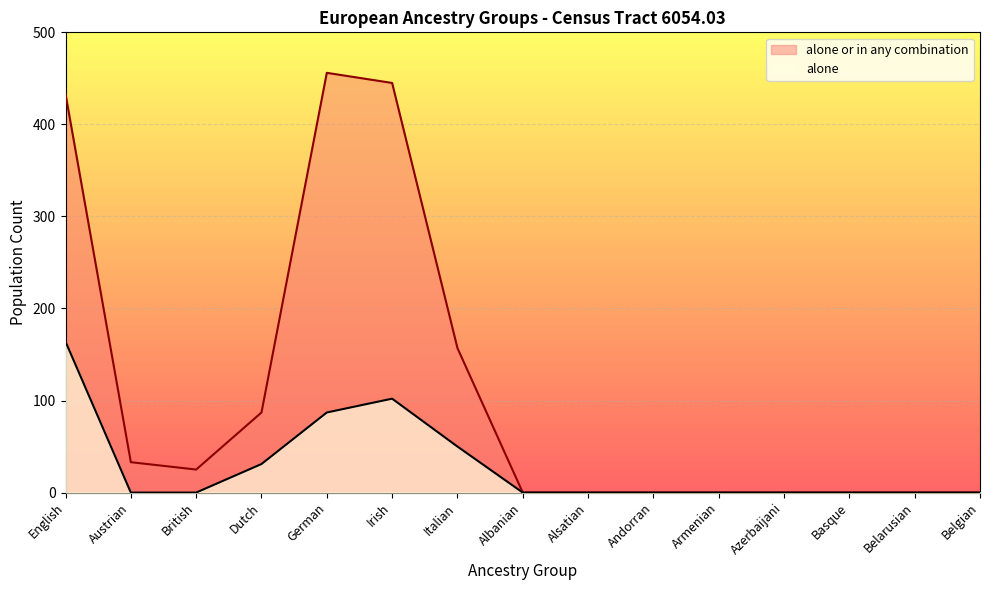

Which series has the largest total across all categories?

alone or in any combination